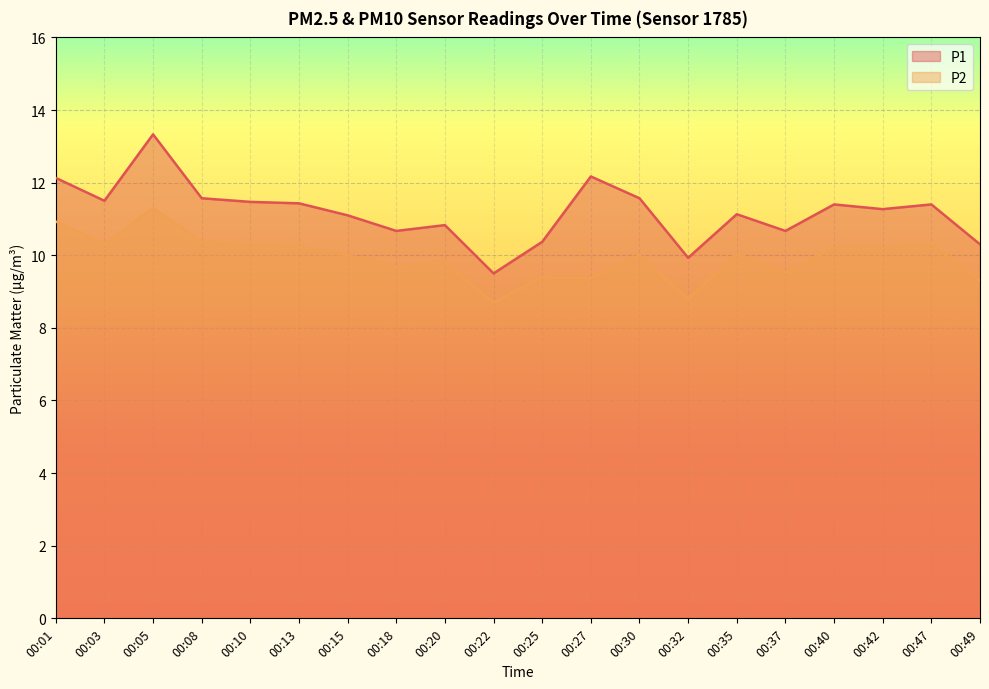

Which category has the highest value in the P2 series?

00:05